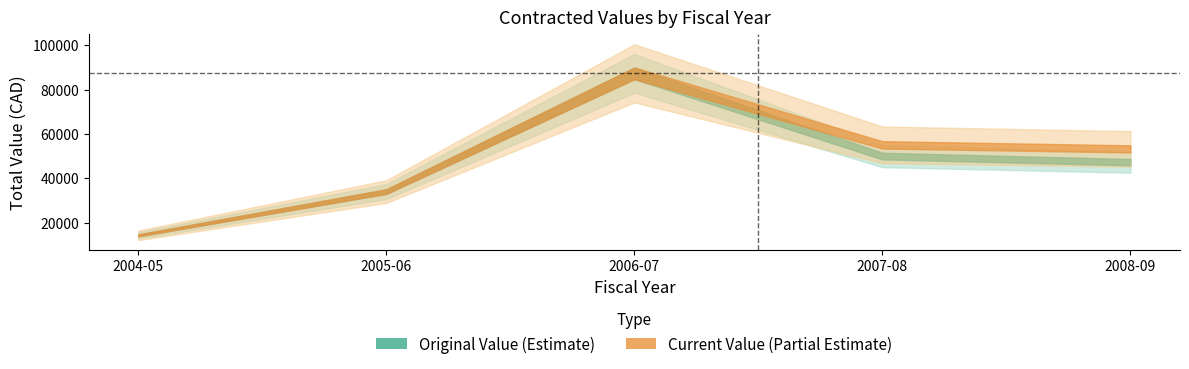

Which series has the largest total across all categories?

current_value